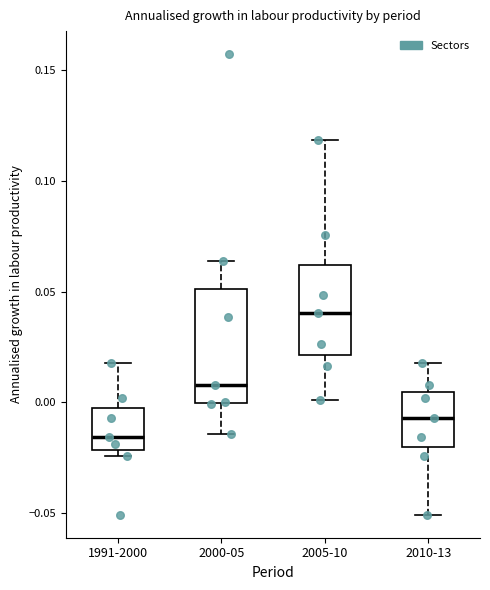

Reading left to right, read every box against the y-axis: the position of its median line, the range the box covers, and the ends of its whiskers. The values are not printed on the chart, so give them approximately, as read against the axis.

1991-2000: median -0.015, box -0.020 to -0.005, whiskers -0.025 to 0.020
2000-05: median 0.010, box 0.000 to 0.050, whiskers -0.015 to 0.065
2005-10: median 0.040, box 0.020 to 0.060, whiskers 0.000 to 0.120
2010-13: median -0.005, box -0.020 to 0.005, whiskers -0.050 to 0.020